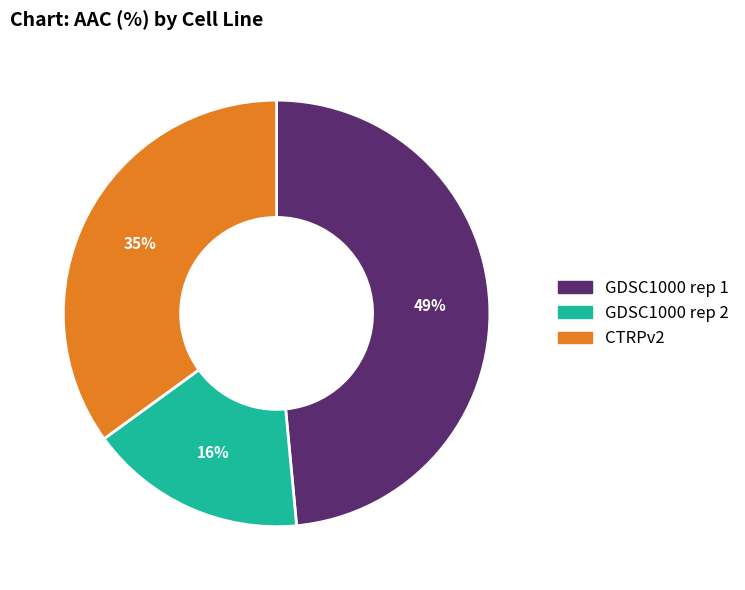

Which category has the smallest portion of the pie?

GDSC1000 rep 2